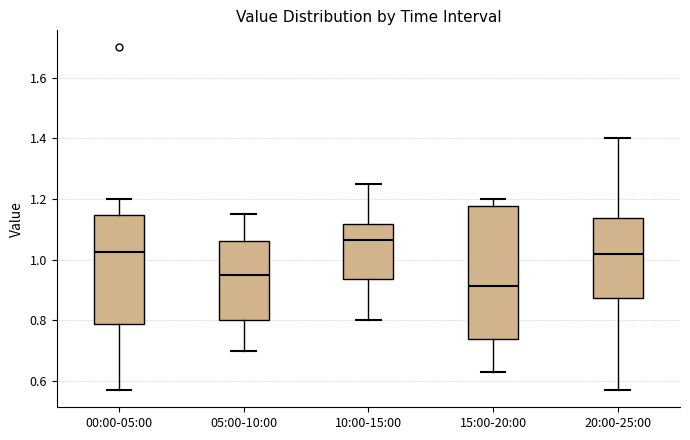

Reading left to right, read every box against the y-axis: the position of its median line, the range the box covers, and the ends of its whiskers. The values are not printed on the chart, so give them approximately, as read against the axis.

00:00-05:00: median 1.02, box 0.78 to 1.14, whiskers 0.58 to 1.20
05:00-10:00: median 0.96, box 0.80 to 1.06, whiskers 0.70 to 1.16
10:00-15:00: median 1.06, box 0.94 to 1.12, whiskers 0.80 to 1.26
15:00-20:00: median 0.92, box 0.74 to 1.18, whiskers 0.64 to 1.20
20:00-25:00: median 1.02, box 0.88 to 1.14, whiskers 0.58 to 1.40